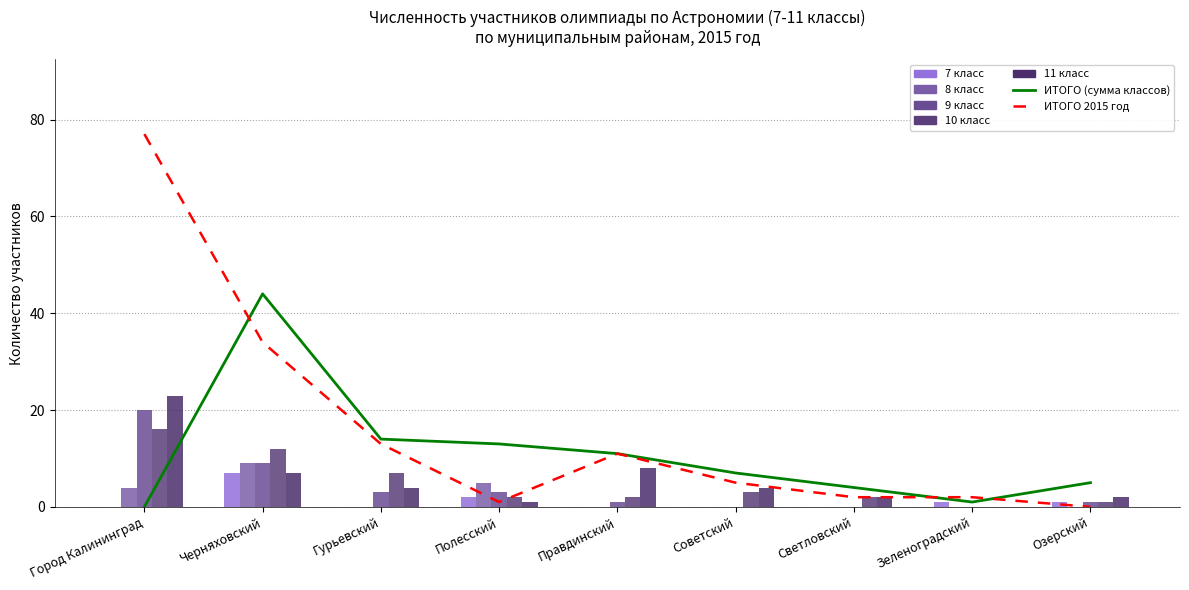

How many data points does each series have?

9